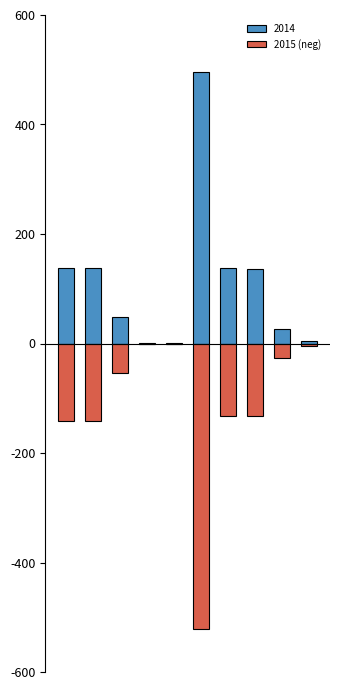

Which label corresponds to the smallest value in the chart?

5